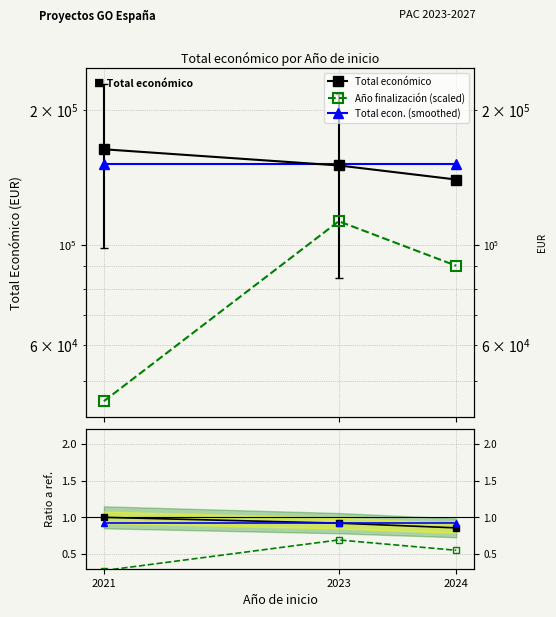

At how many categories does at least one series exceed 7737?

3